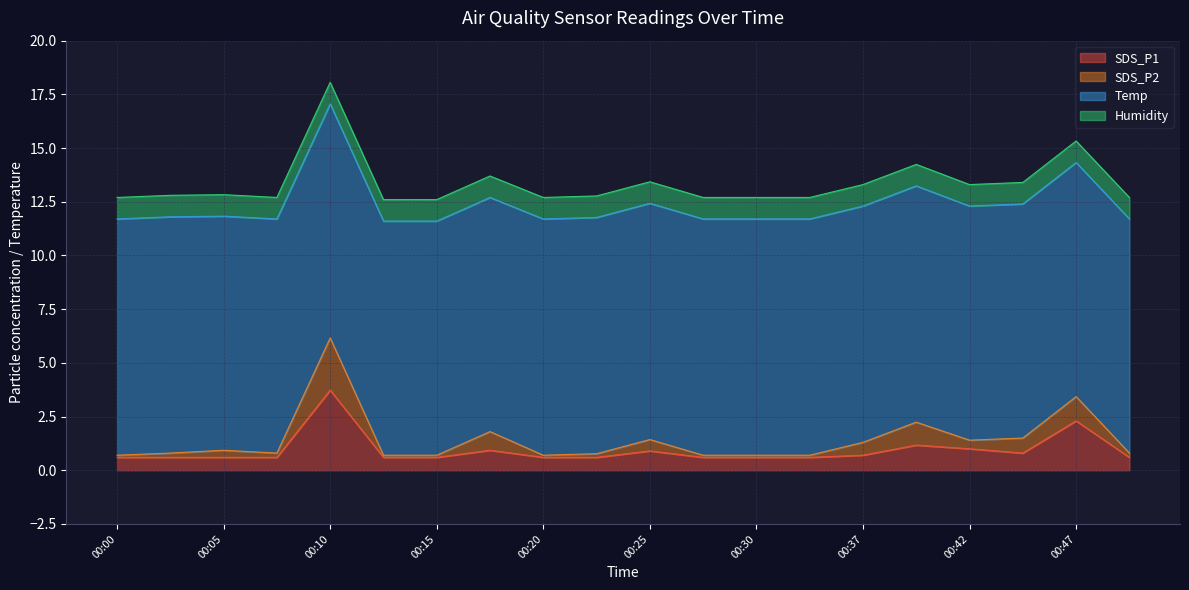

At which category is the sum across all series the highest?

00:10